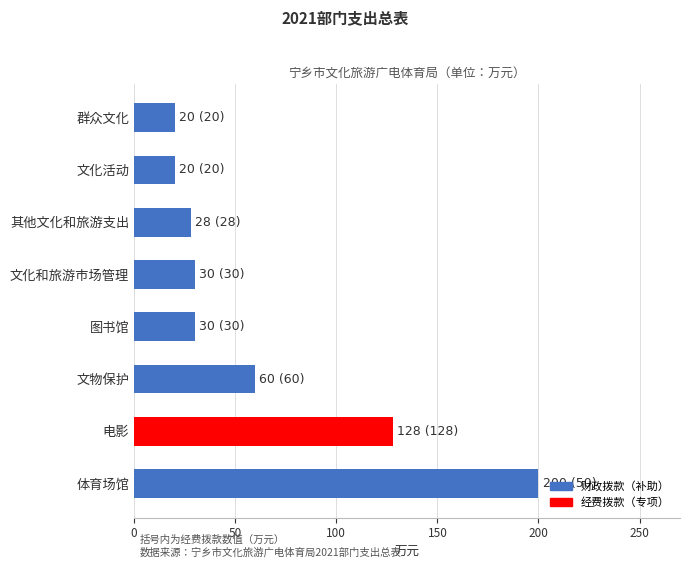

How many bars are there in total?

8